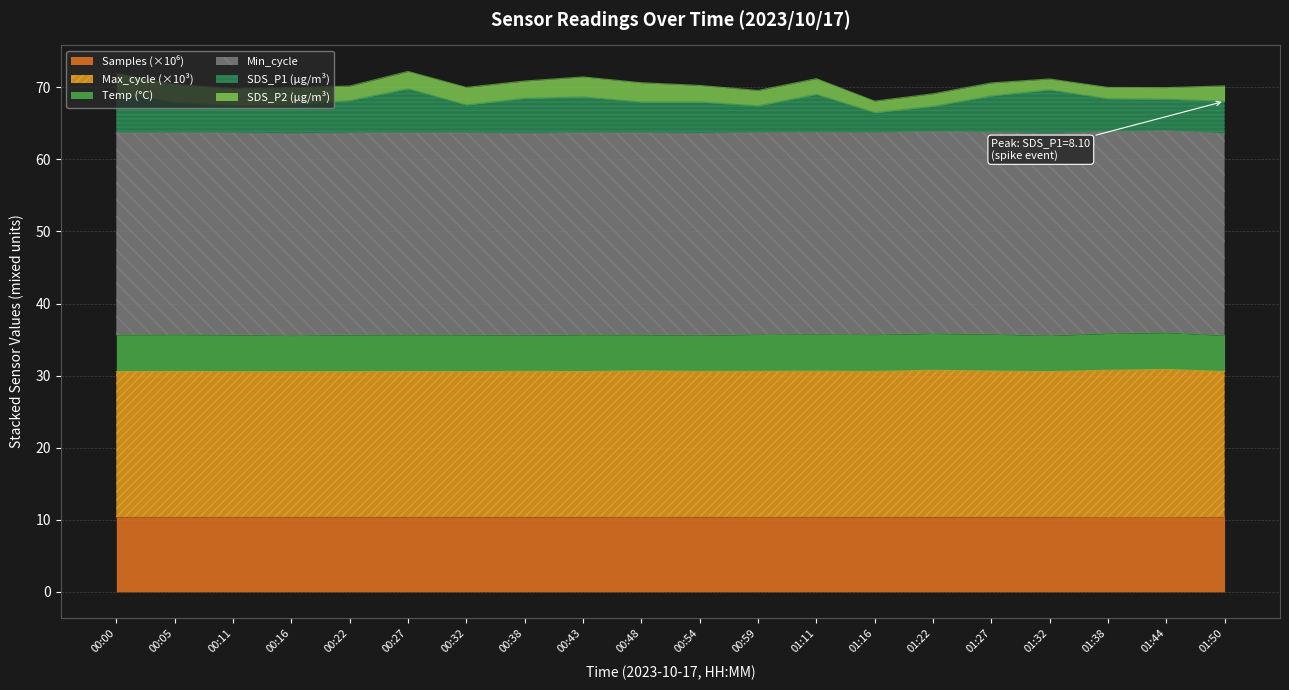

True or false: Max_cycle and Samples cross at least once.

False